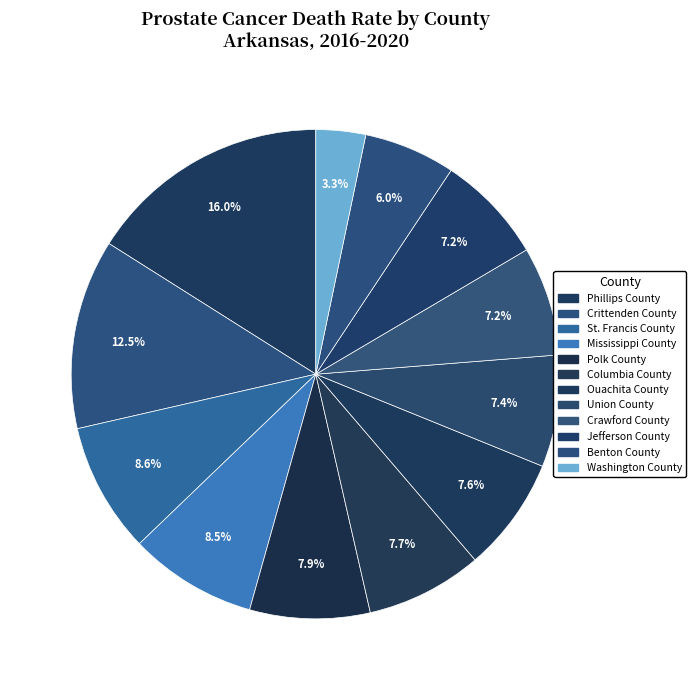

How many segments does this pie chart have?

12